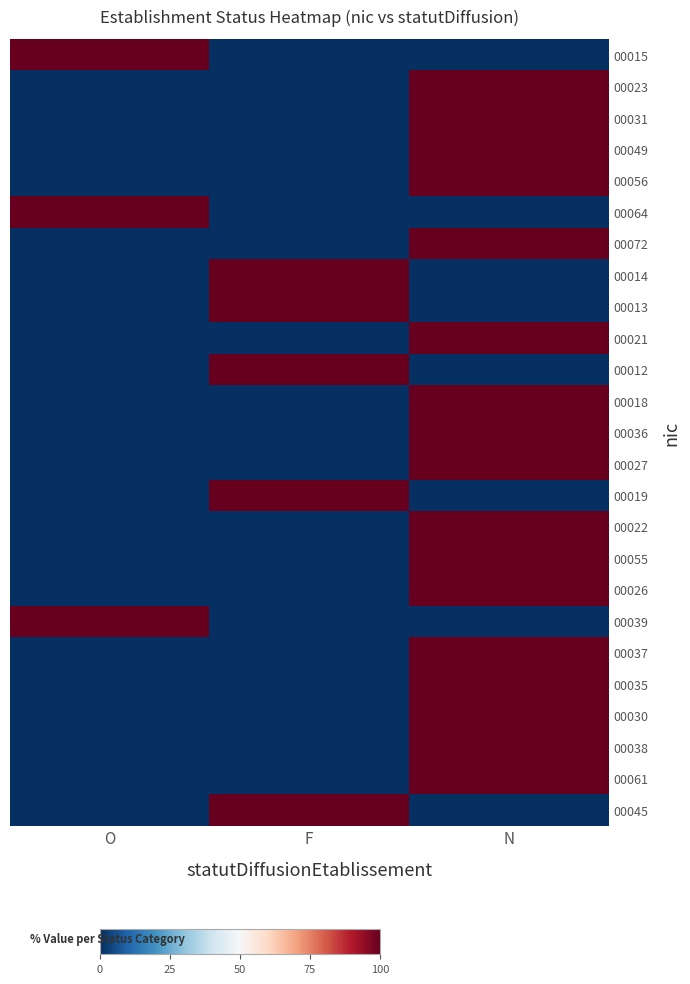

Which series changed the most between O and N?

00015